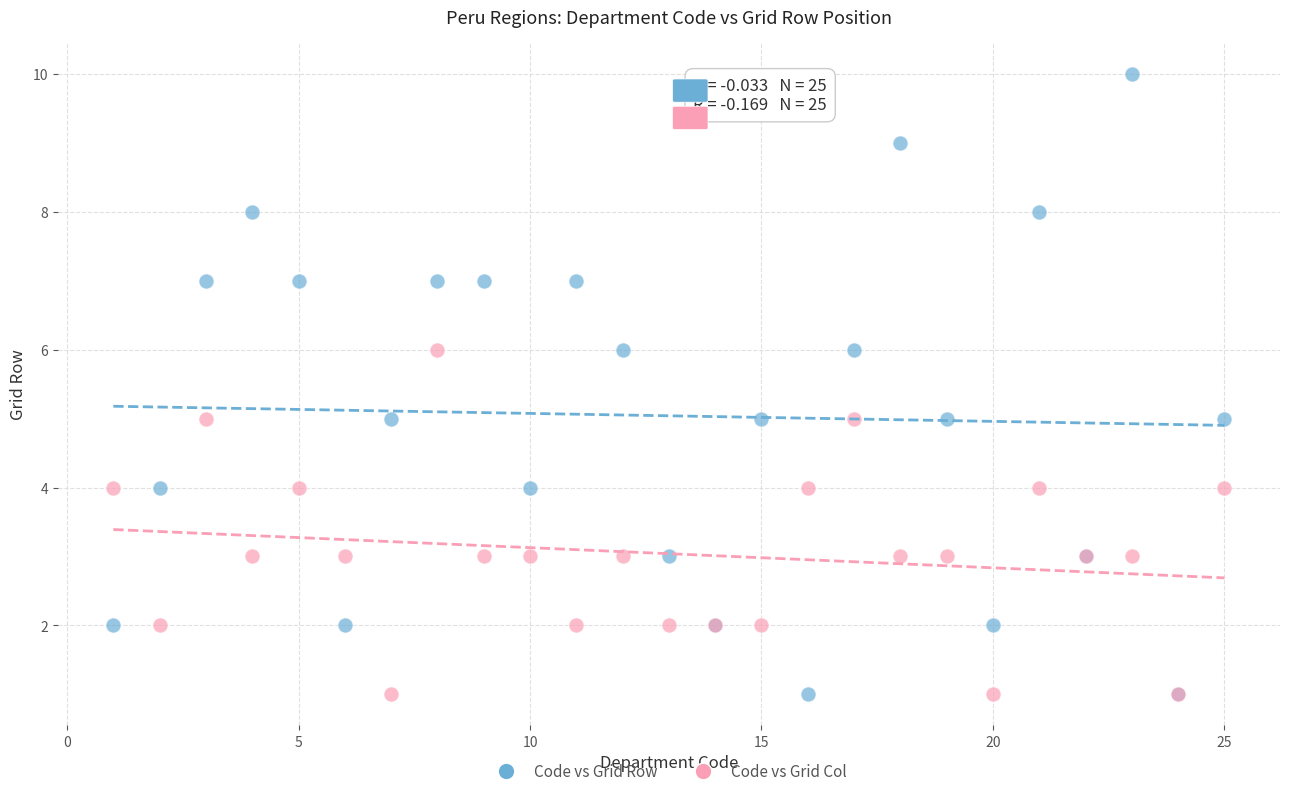

What are all the series names shown in the legend?

Code vs Grid Row, Code vs Grid Col